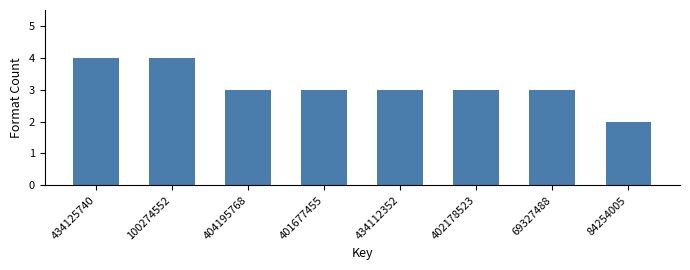

Reading right to left, extract all data points from this chart.

2	3	3	3	3	3	4	4